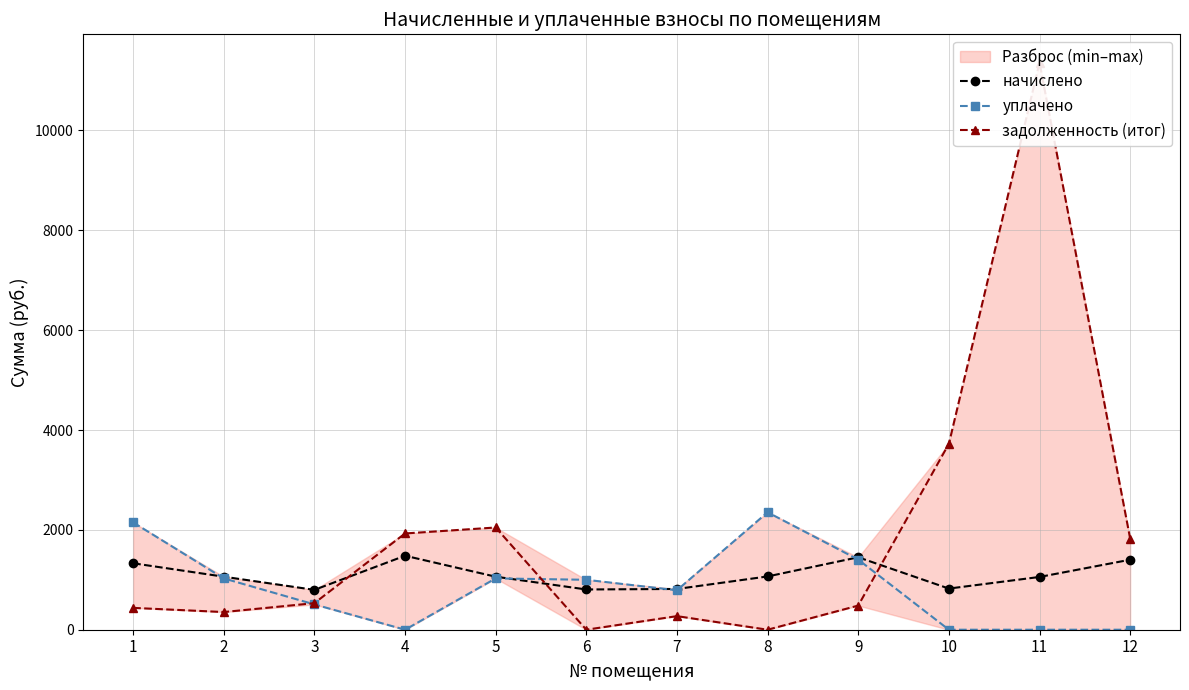

At how many categories does at least one series exceed 3973?

1